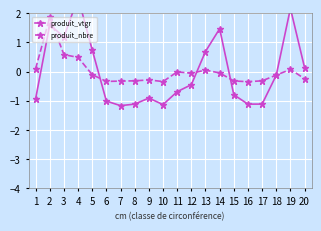

How many data points in produit_vtgr are above 0?

8